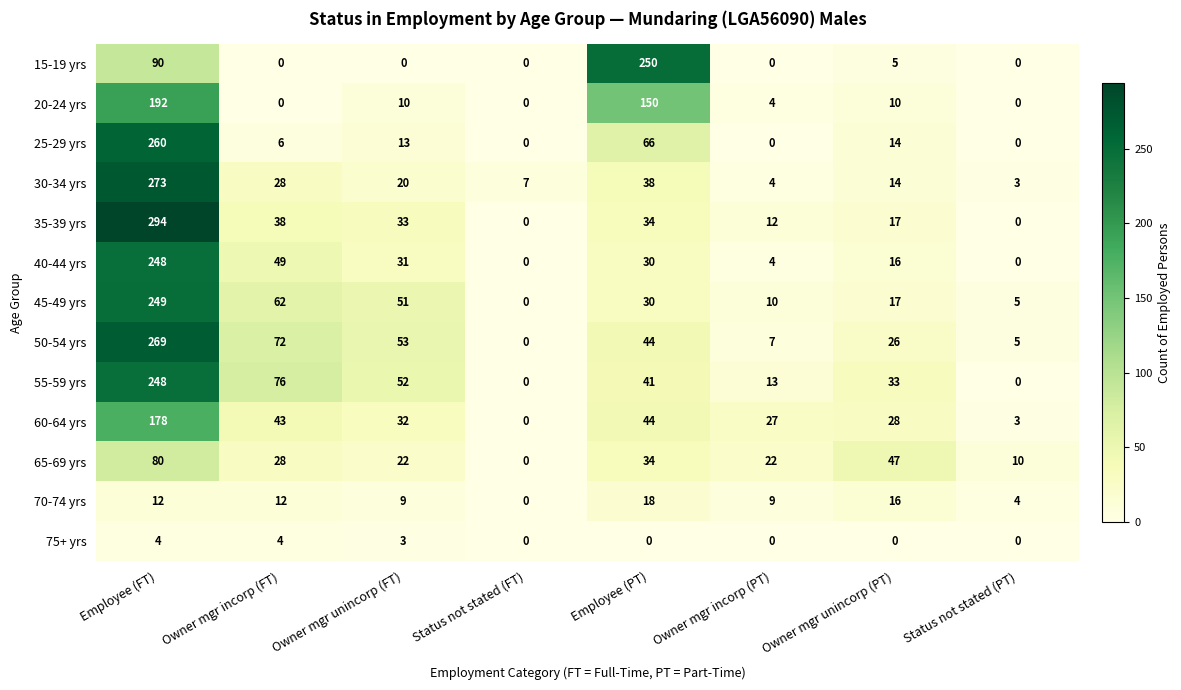

Rank the categories by 45-49 yrs value from highest to lowest.

Employee (FT), Owner mgr incorp (FT), Owner mgr unincorp (FT), Employee (PT), Owner mgr unincorp (PT), Owner mgr incorp (PT), Status not stated (PT), Status not stated (FT)